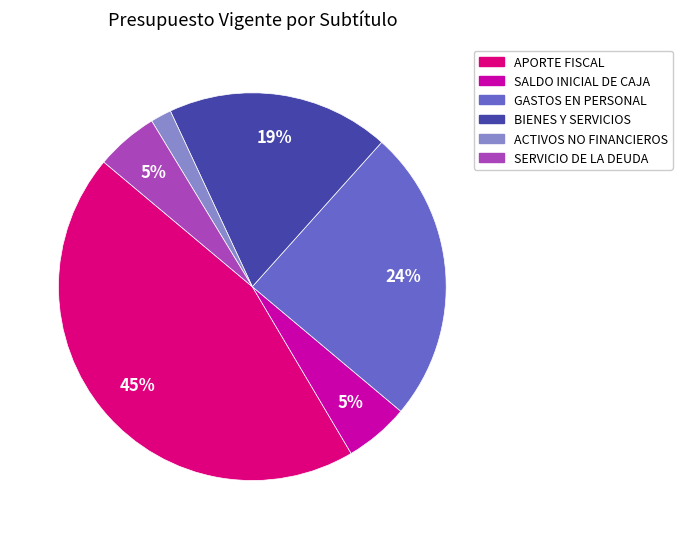

How many slices are in this pie chart?

6